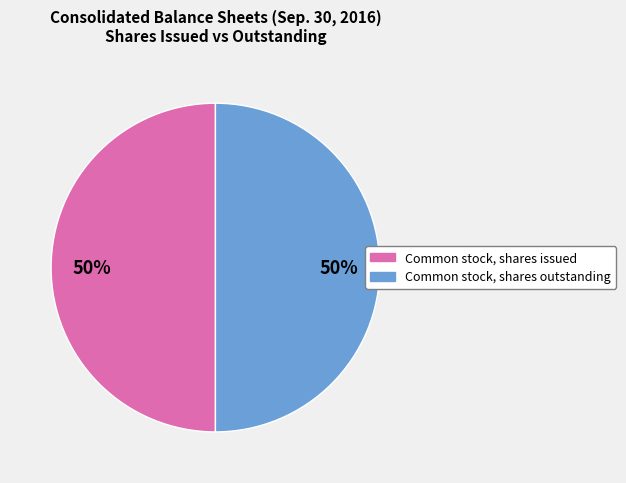

Count the number of slices in the pie.

2